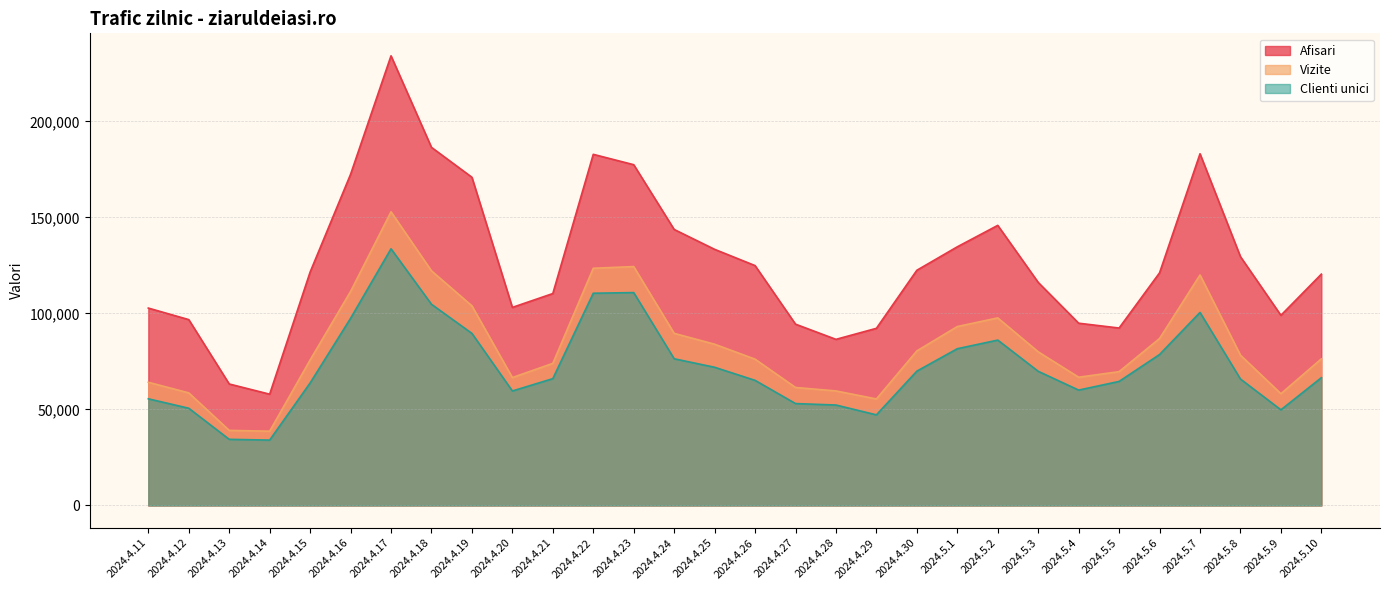

True or false: Afisari has more than 2 interior local peaks.

True